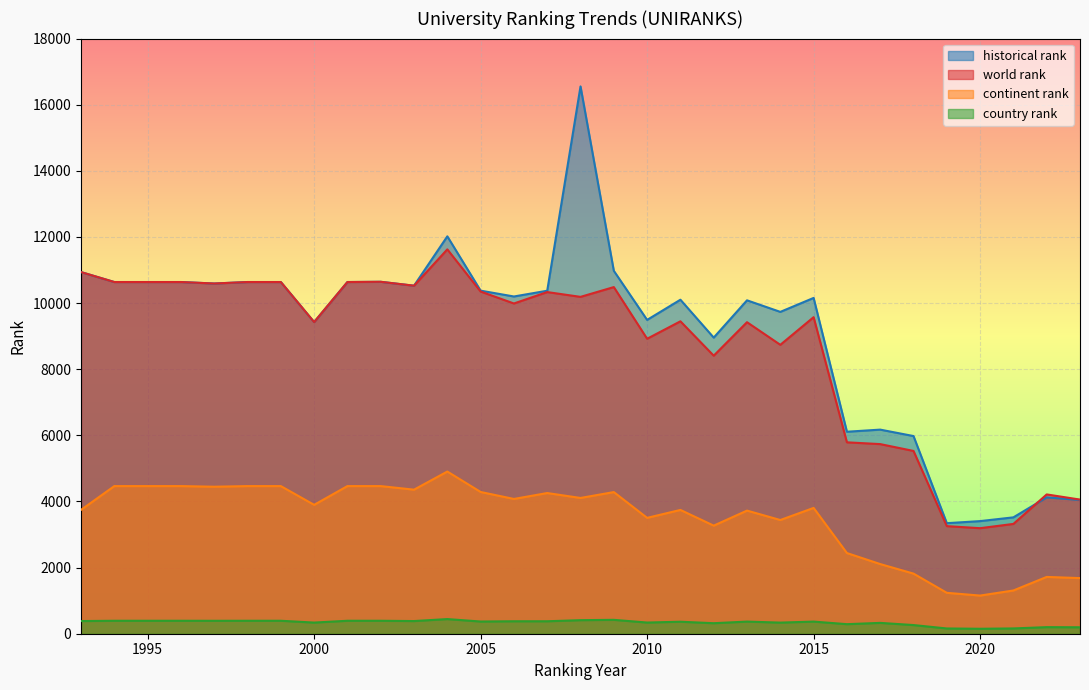

Rank the categories by world rank value from lowest to highest.

2020, 2019, 2021, 2023, 2022, 2018, 2017, 2016, 2012, 2014, 2010, 2013, 2000, 2011, 2015, 2006, 2008, 2007, 2005, 2009, 2003, 1997, 1994, 1995, 1996, 1998, 1999, 2001, 2002, 1993, 2004